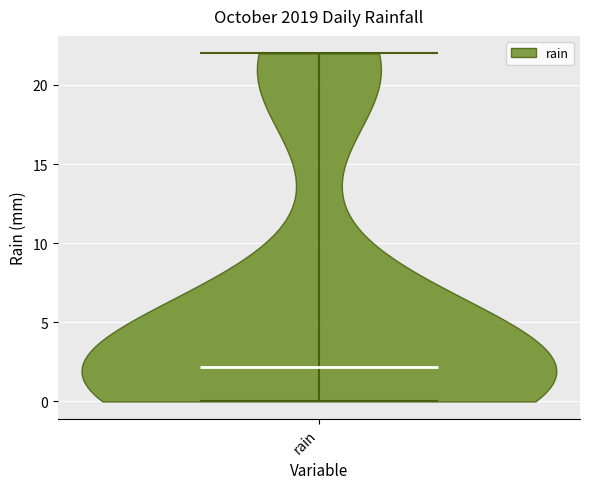

Where does the median line of the violin for rain sit on the y-axis? The values are not printed on the chart, so give them approximately, as read against the axis.

2